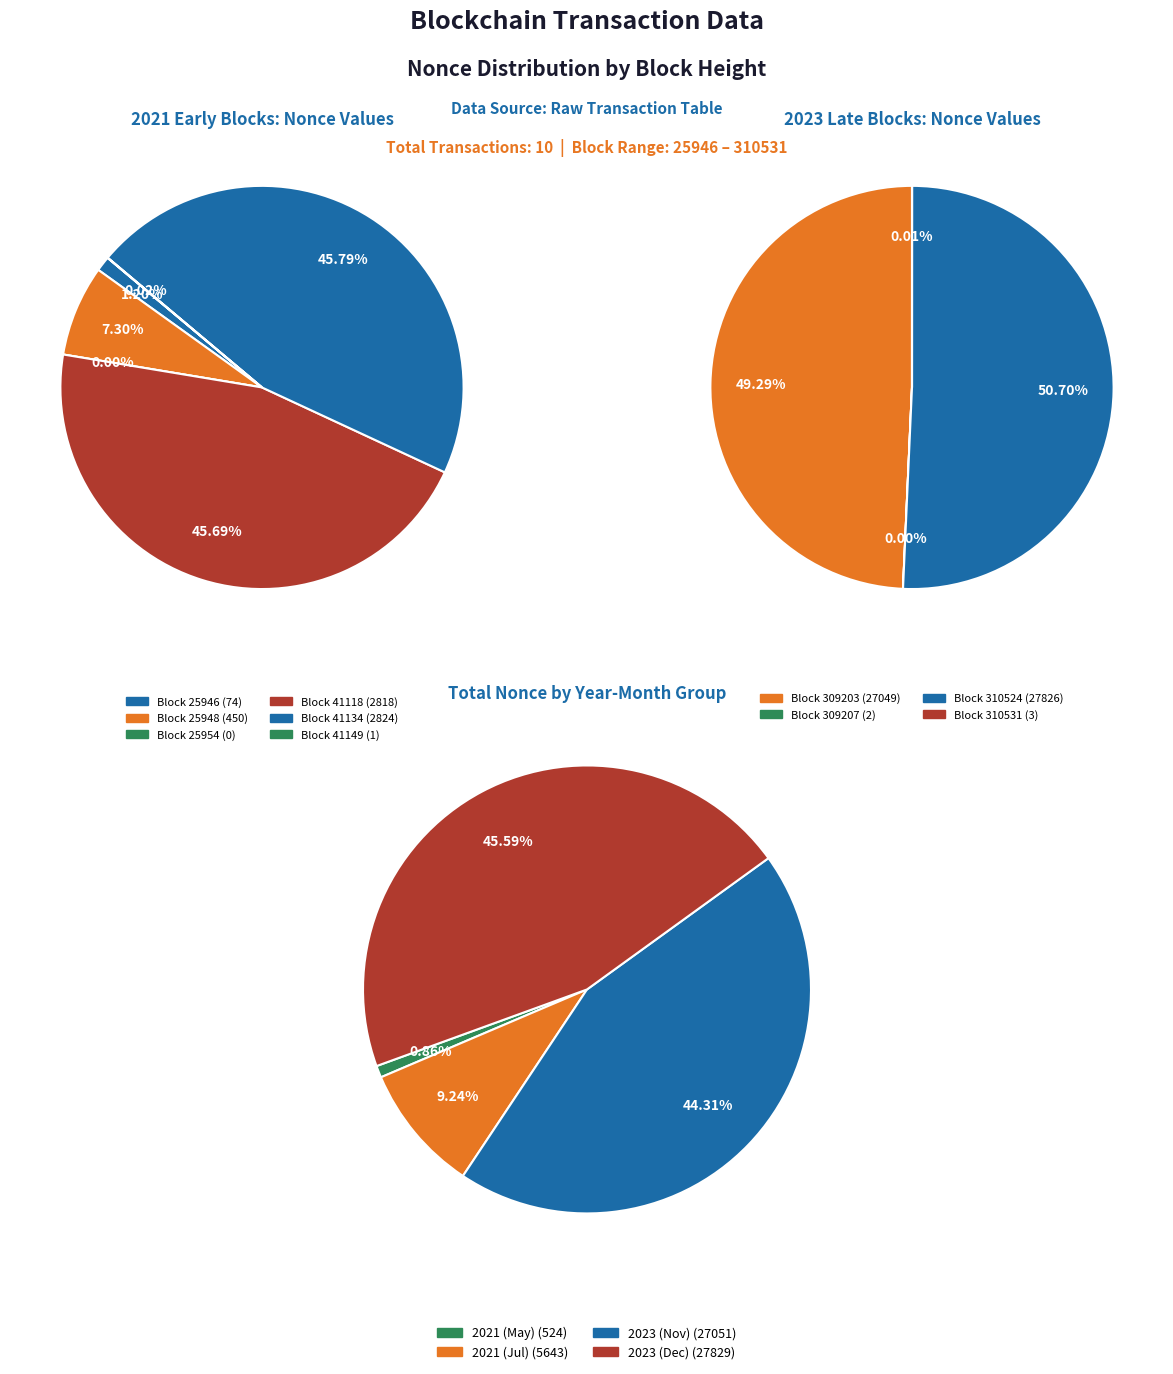

Which category has the biggest portion of the pie?

310524